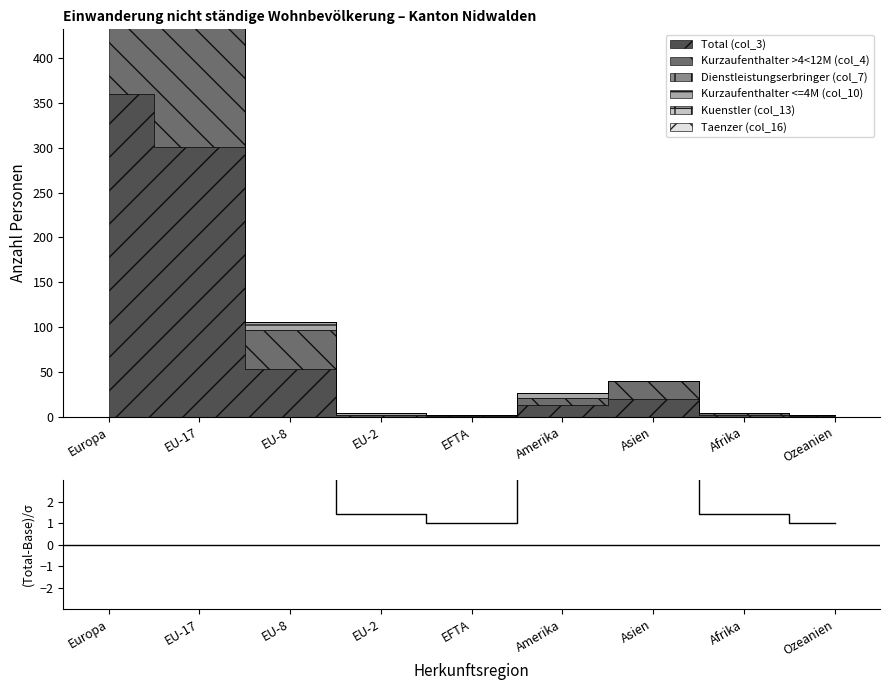

At which category does the chart reach its minimum across all series?

EFTA